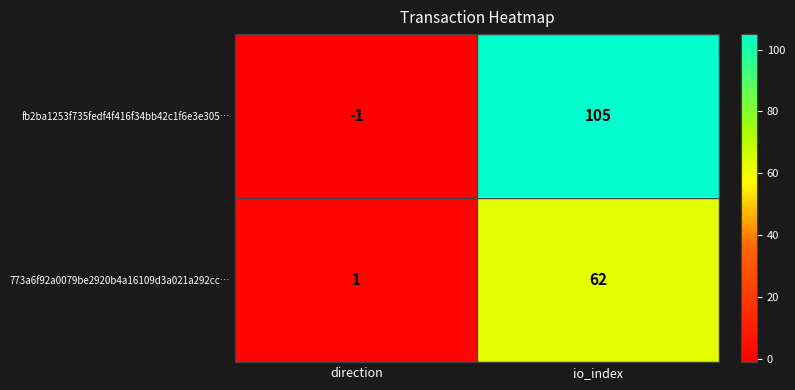

What is the minimum value shown in the chart?

-1